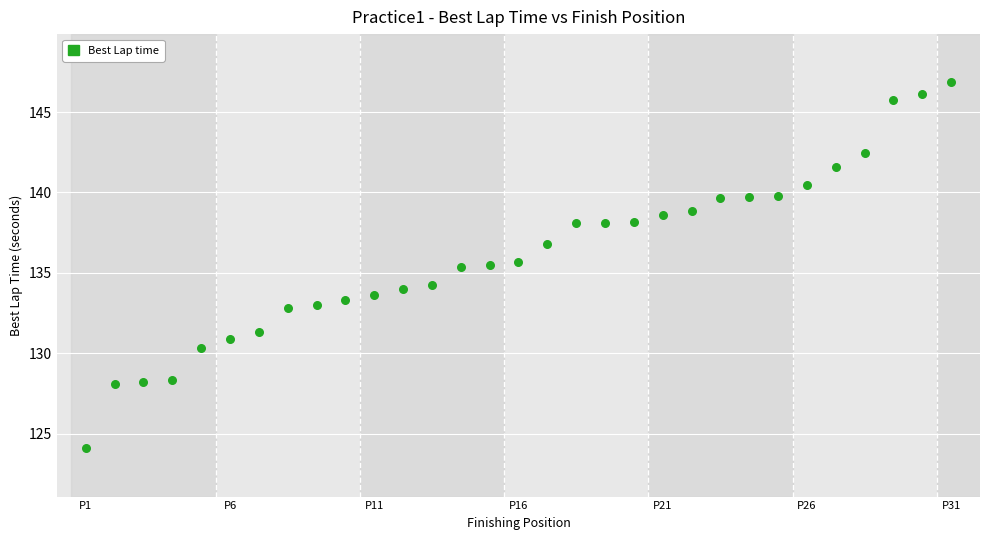

What is the range of X values (max minus min)?

30.0